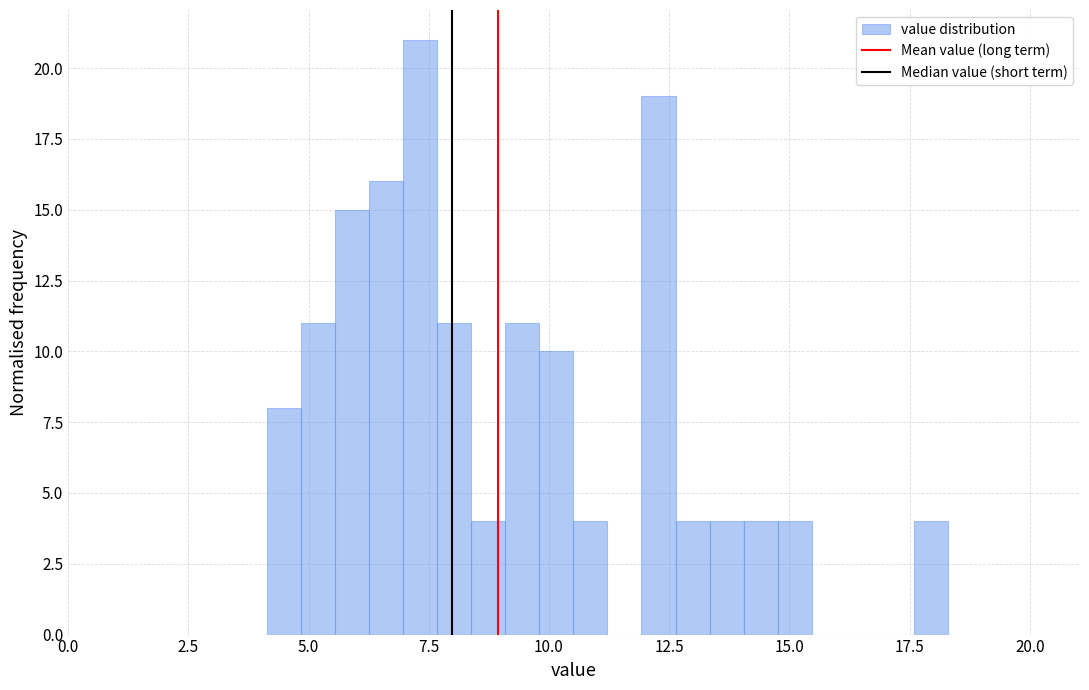

Around what value on the x-axis is the tallest bar? Give the approximate position of its centre, as read against the axis.

7.5